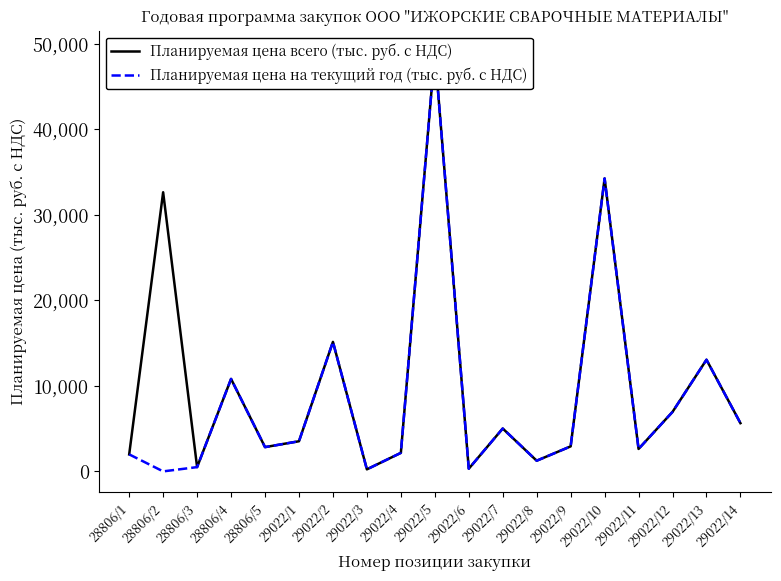

At which label does Планируемая цена всего (тыс. руб. с НДС) first exceed 3524?

28806/2